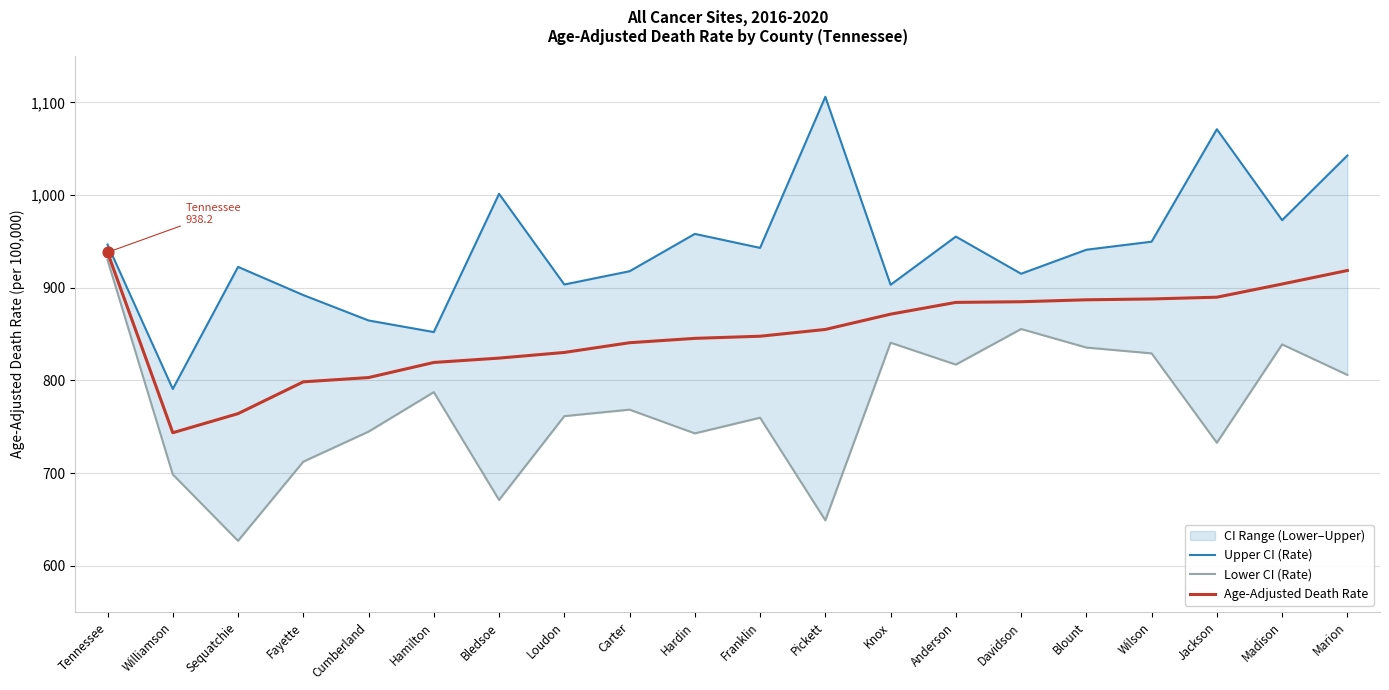

At how many categories does at least one series exceed 1033?

3